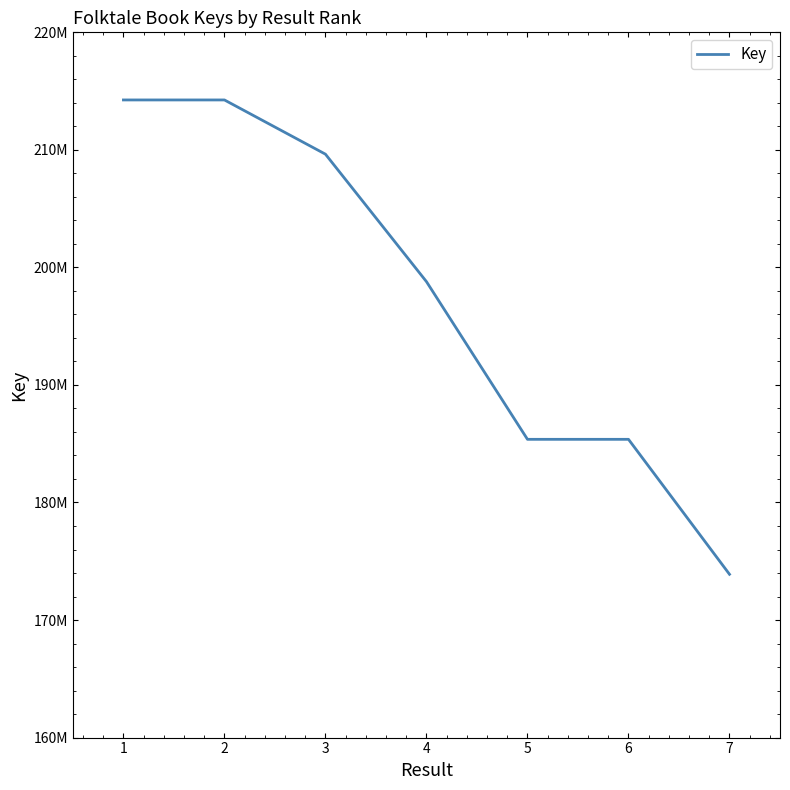

Does the chart display data point markers on the line(s)?

No